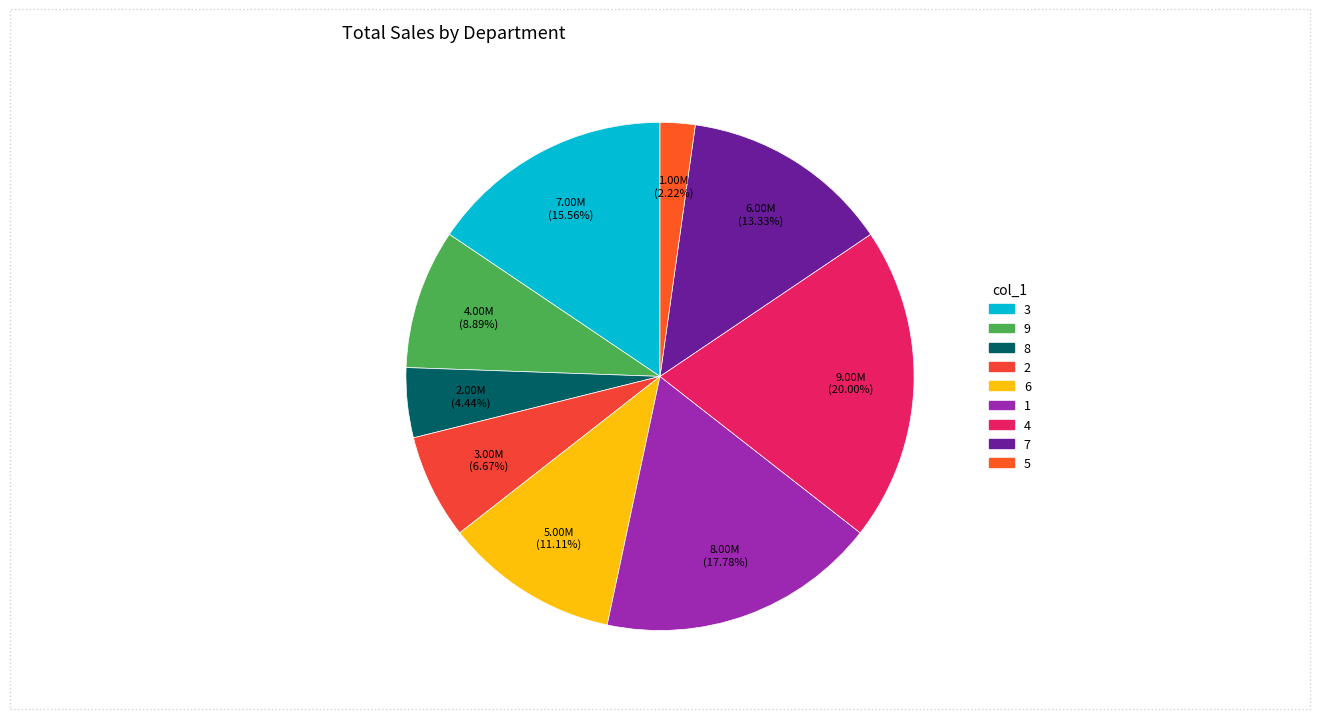

Count the number of slices in the pie.

9